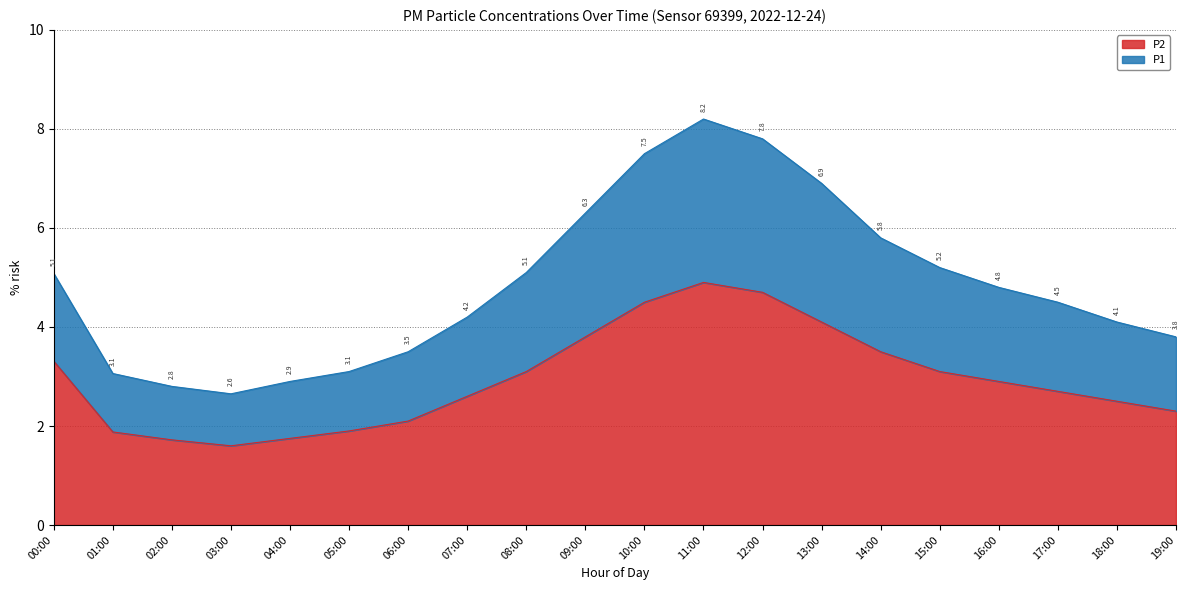

Rank the categories by P2 value from highest to lowest.

11:00, 12:00, 10:00, 13:00, 09:00, 14:00, 00:00, 08:00, 15:00, 16:00, 17:00, 07:00, 18:00, 19:00, 06:00, 05:00, 01:00, 04:00, 02:00, 03:00